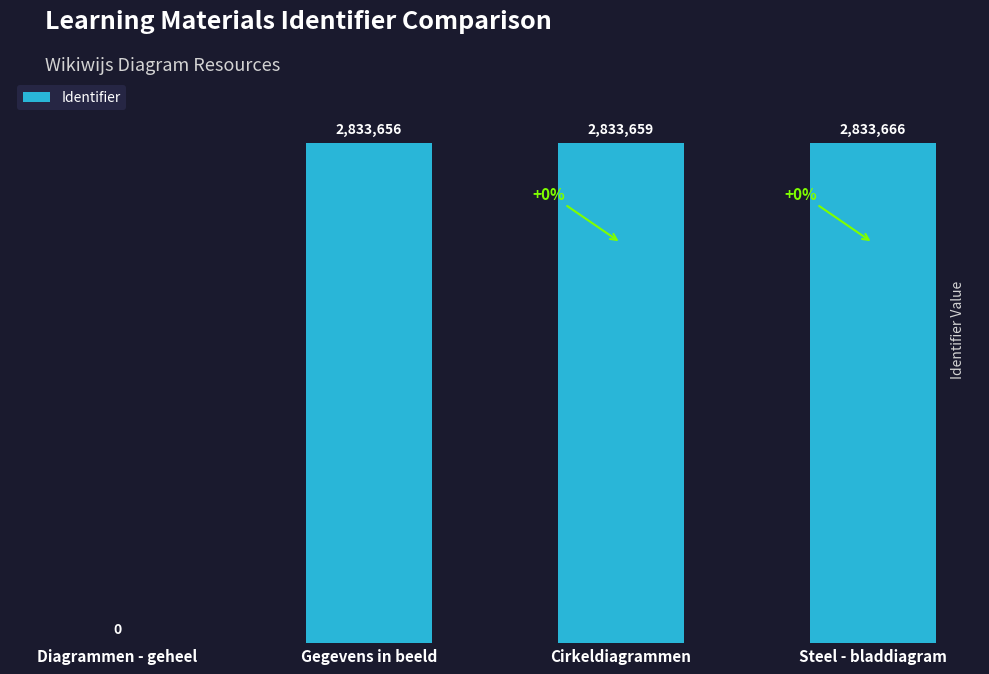

Rank the categories by value from lowest to highest.

Diagrammen - geheel, Gegevens in beeld, Cirkeldiagrammen, Steel - bladdiagram